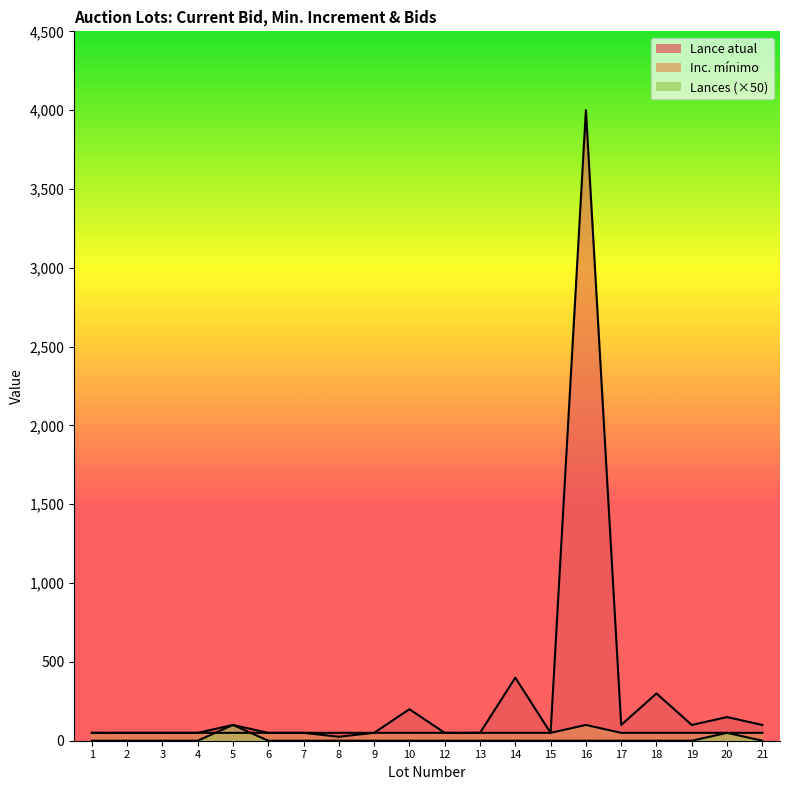

Does the chart display data point markers on the line(s)?

No